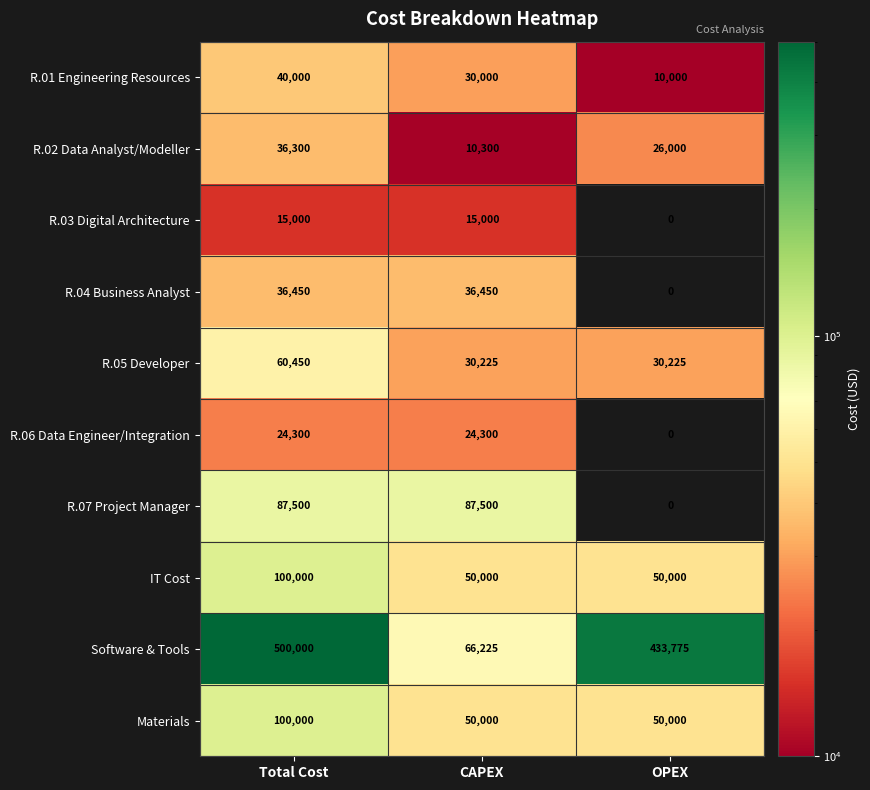

The value of Software & Tools at OPEX is 433775. True or false?

True